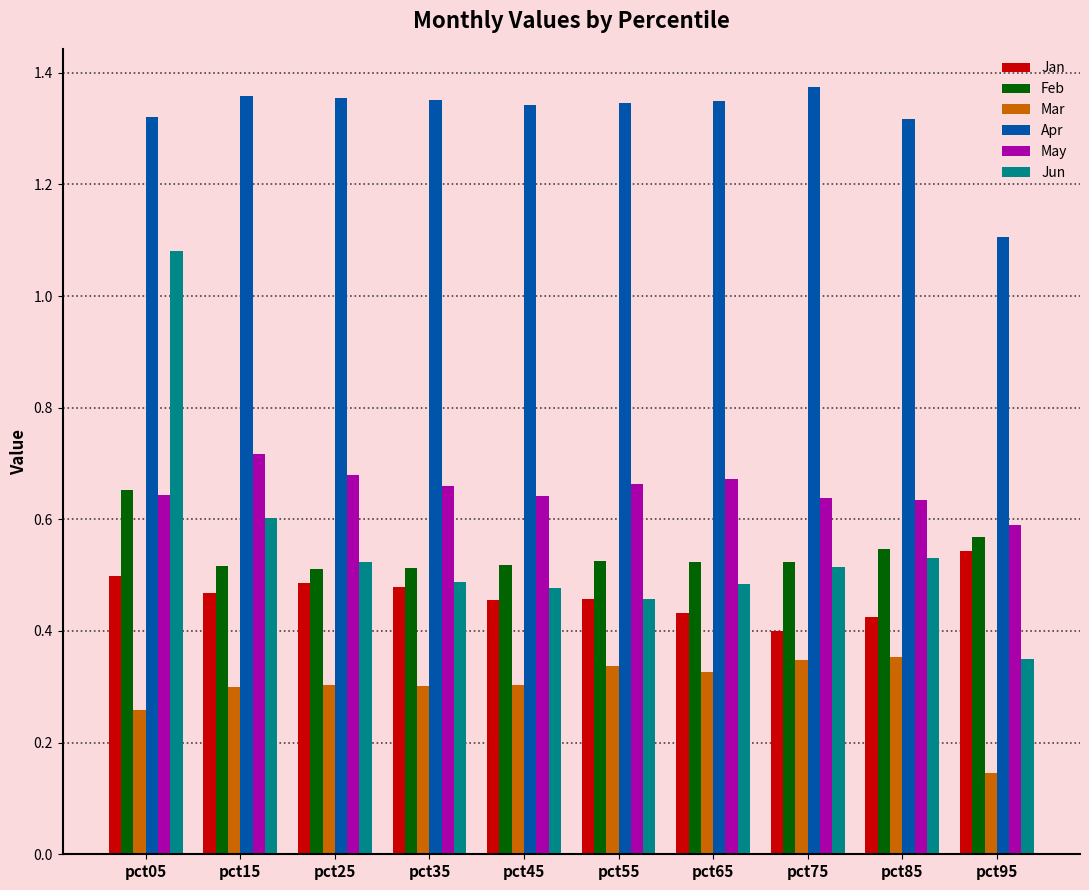

What is the difference between the highest and lowest values at pct55?

1.0